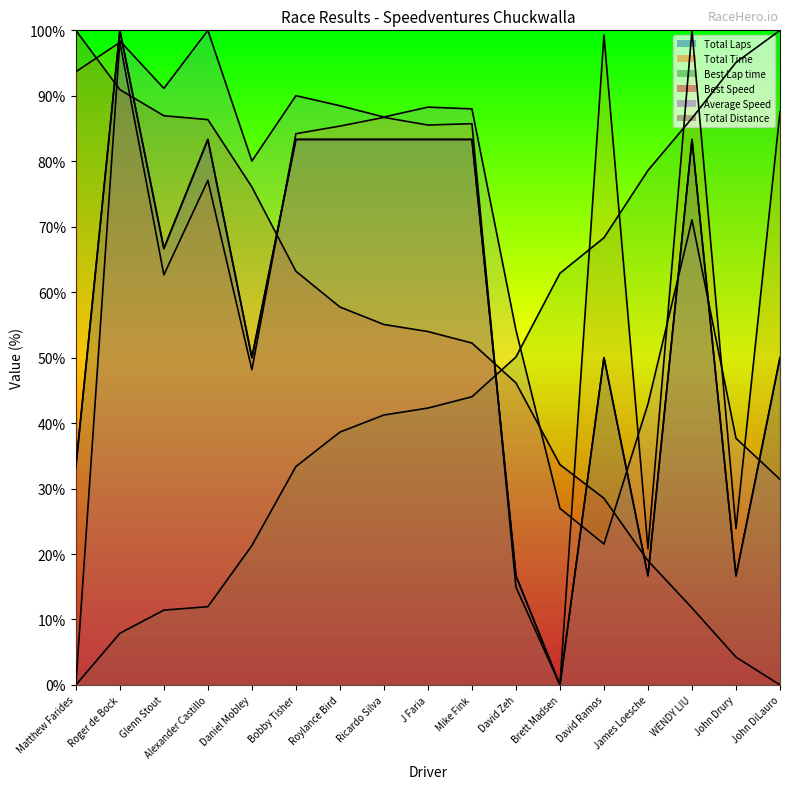

How many values in the Best Lap time series are below 42?

8